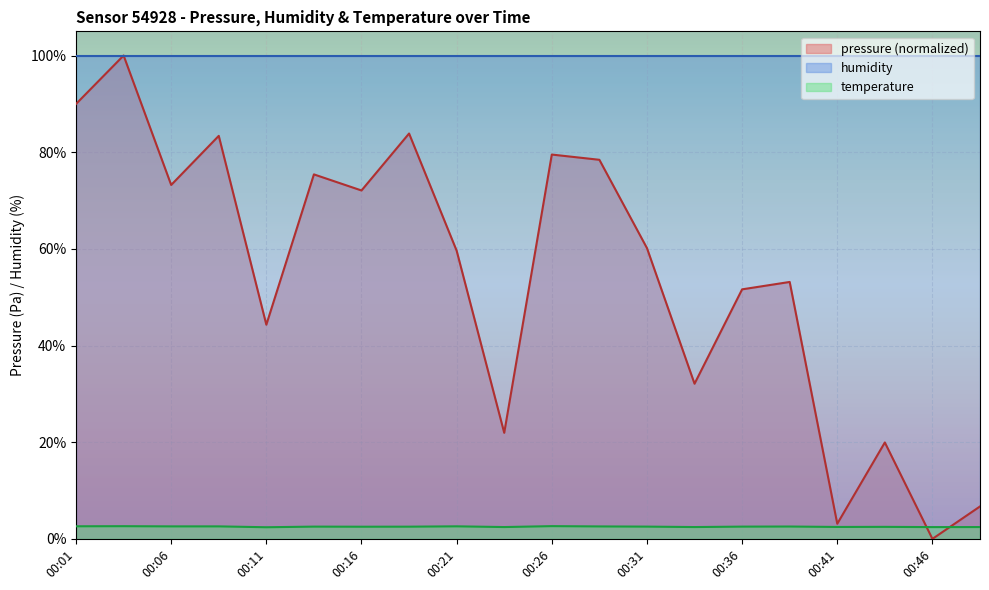

Where is the first local maximum for temperature?

00:04